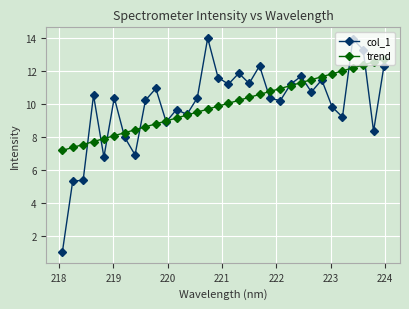

After their last crossing, which series has the higher values: col_1 or trend?

trend